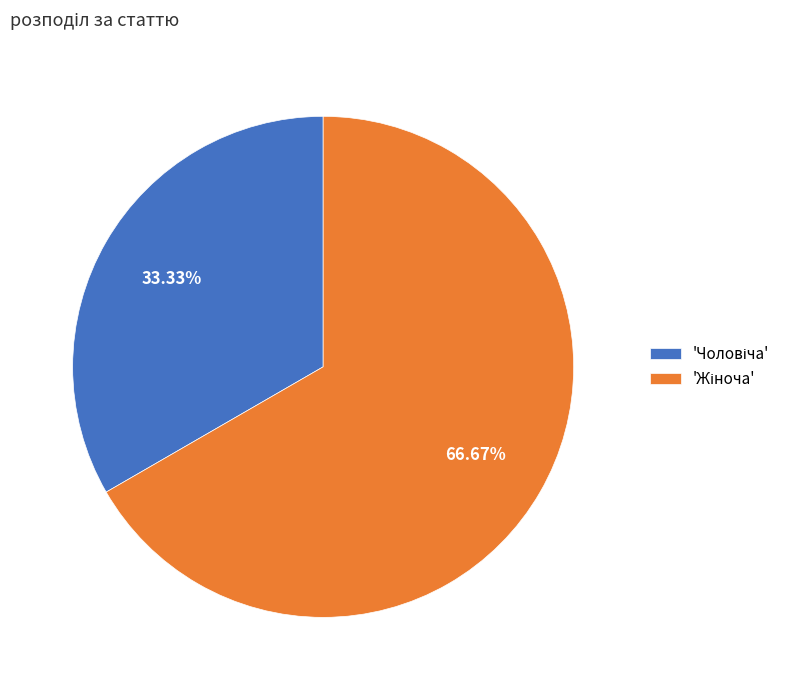

Is there any slice that represents more than half of the pie?

Yes